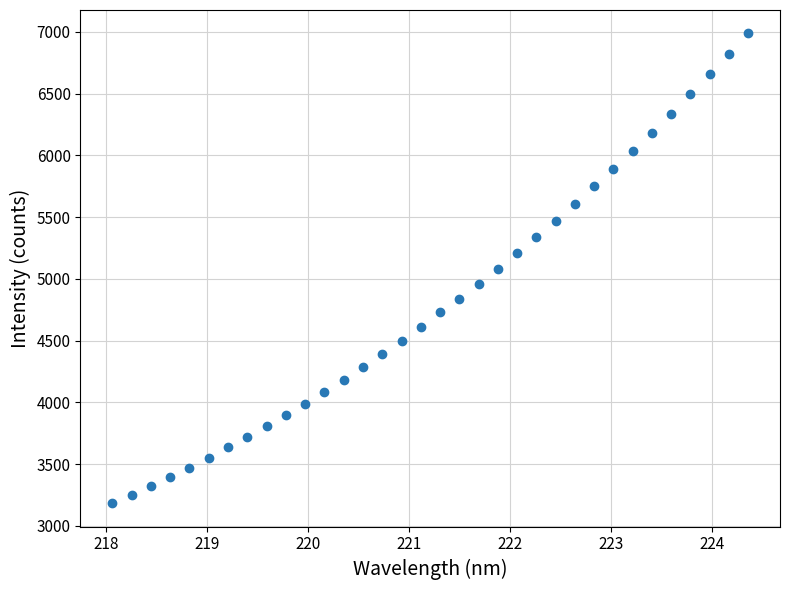

What is the range of X values (max minus min)?

6.3